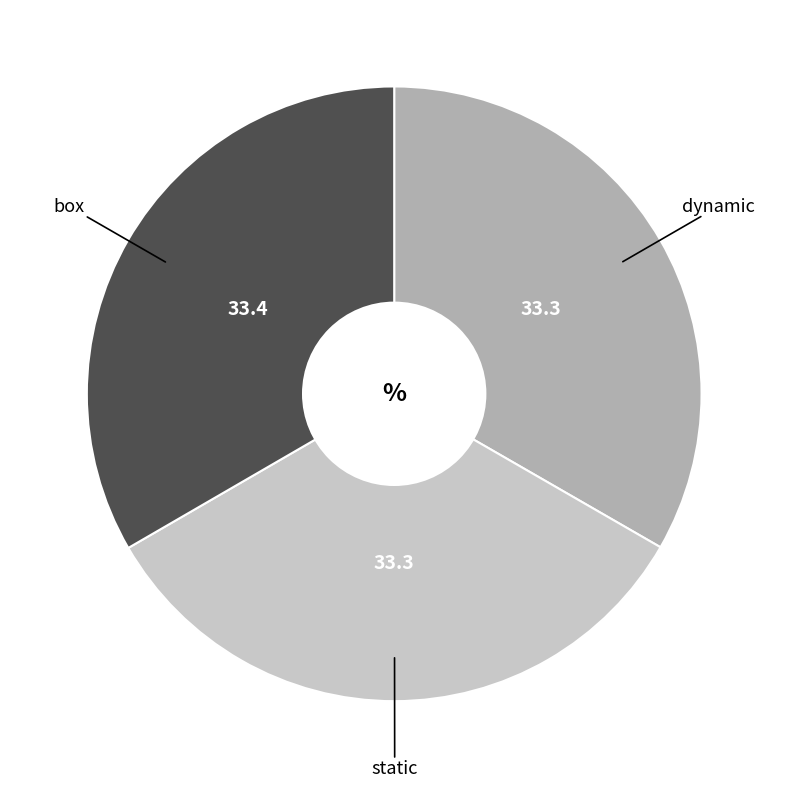

Does any single category account for the majority?

No